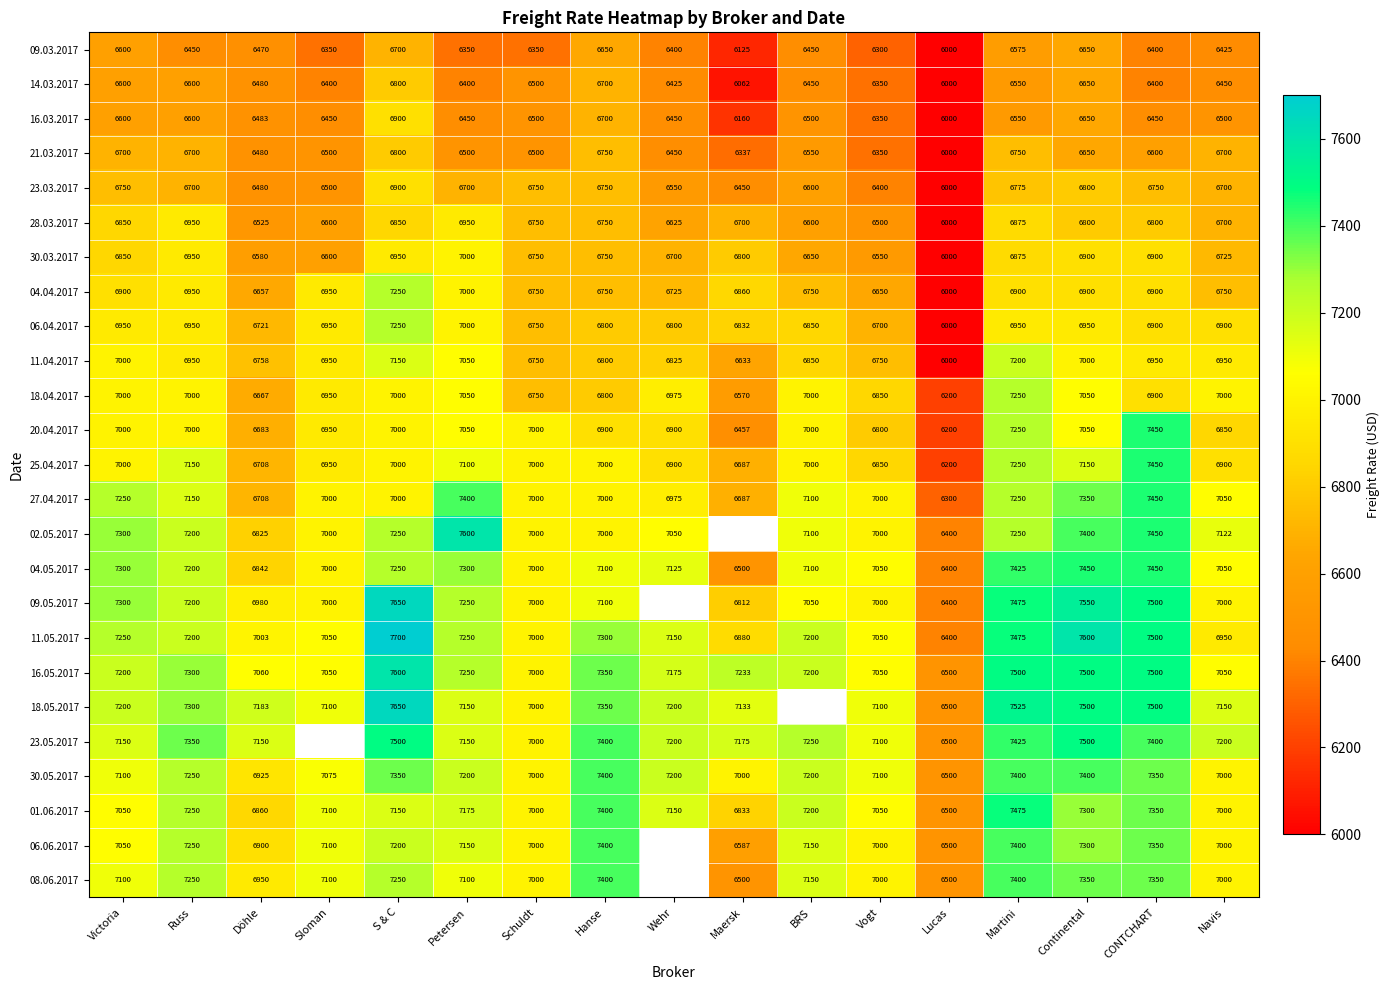

What is the maximum value for 14.03.2017?

6800